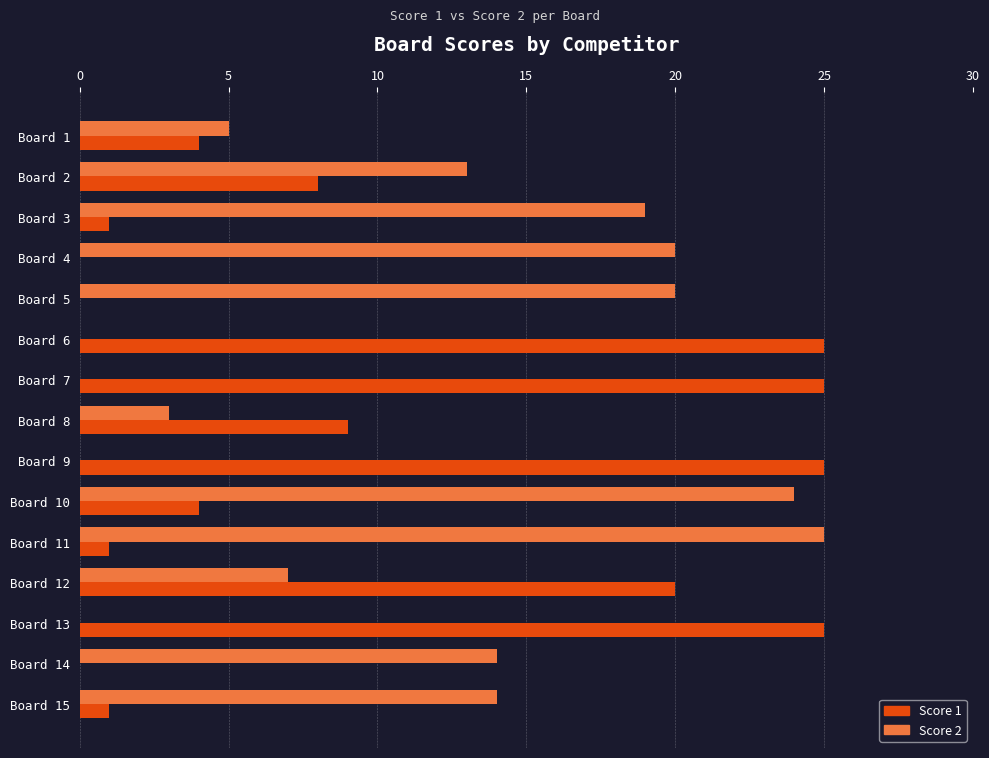

What is the sum of all Score 2 values?

164